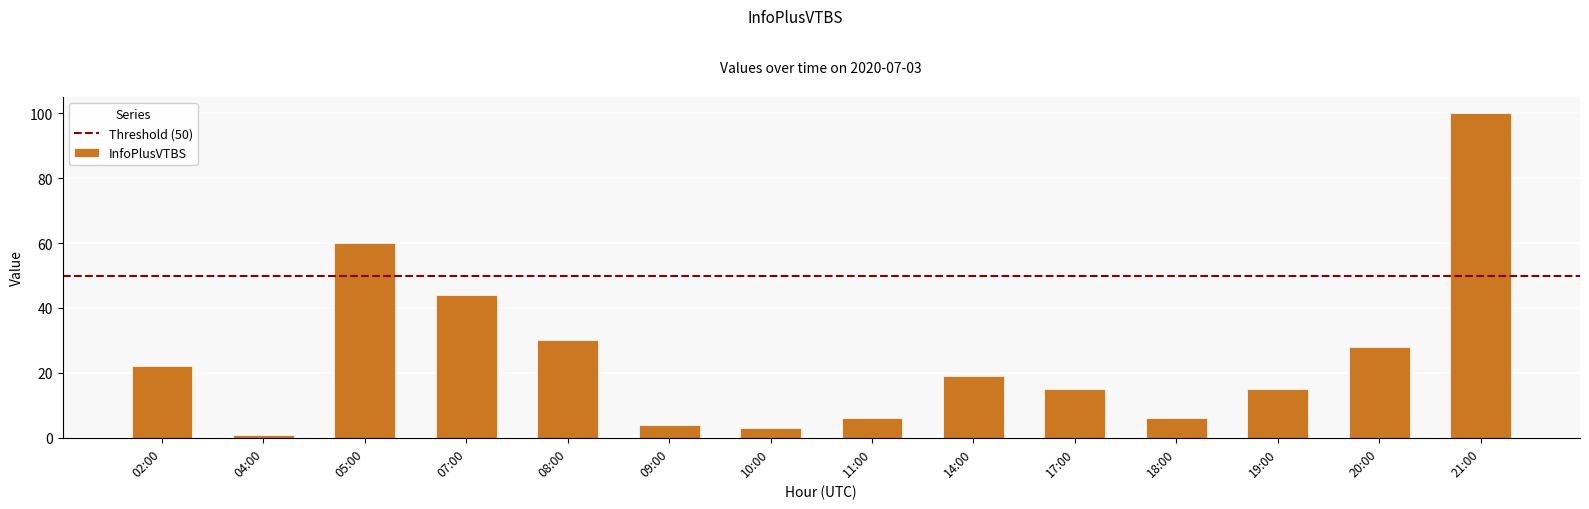

What is the difference between the values at 18:00 and 04:00?

5